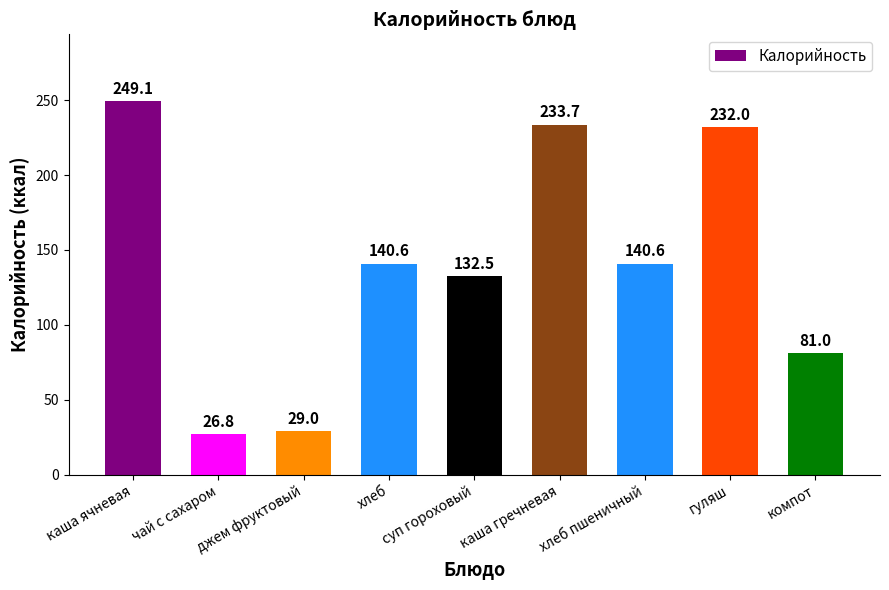

What is the sum of the values at каша ячневая and гуляш?

481.1